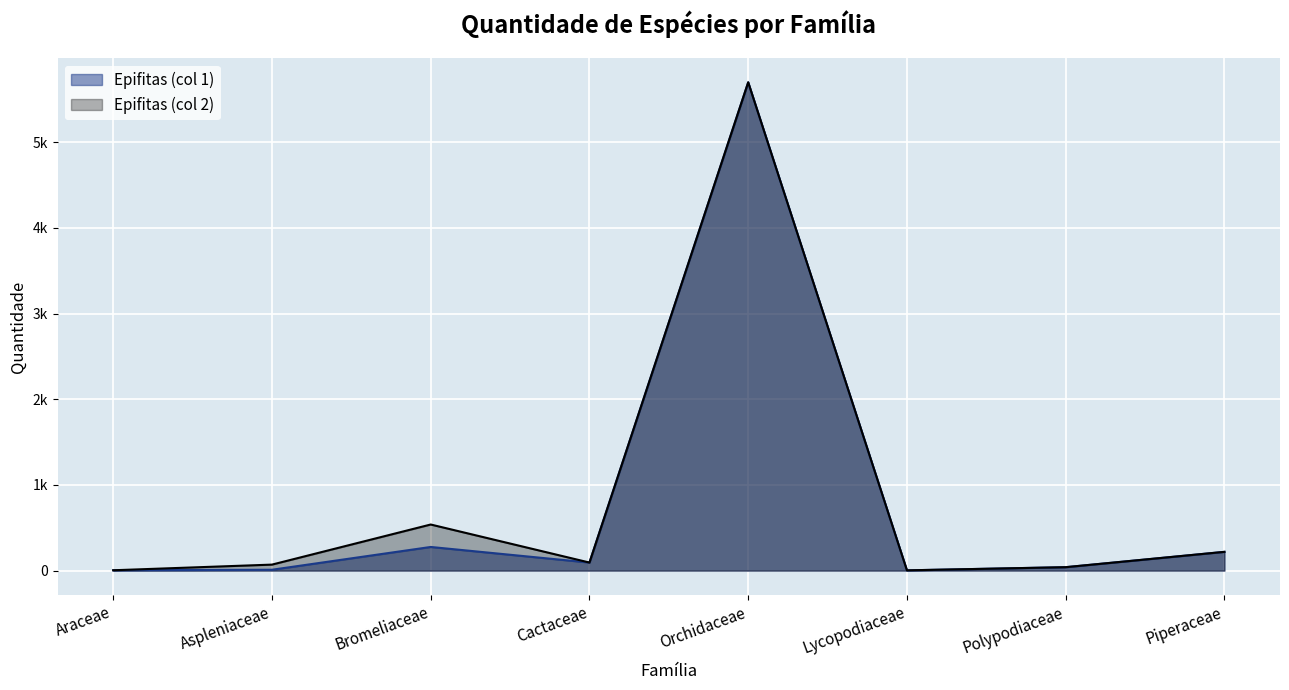

Reading left to right, extract all data points from this chart.

Epifitas (col 1): Araceae=4	Aspleniaceae=10	Bromeliaceae=276	Cactaceae=94	Orchidaceae=5699	Lycopodiaceae=3	Polypodiaceae=40	Piperaceae=219
Epifitas (col 2): Araceae=4	Aspleniaceae=70	Bromeliaceae=538	Cactaceae=94	Orchidaceae=5699	Lycopodiaceae=3	Polypodiaceae=40	Piperaceae=219